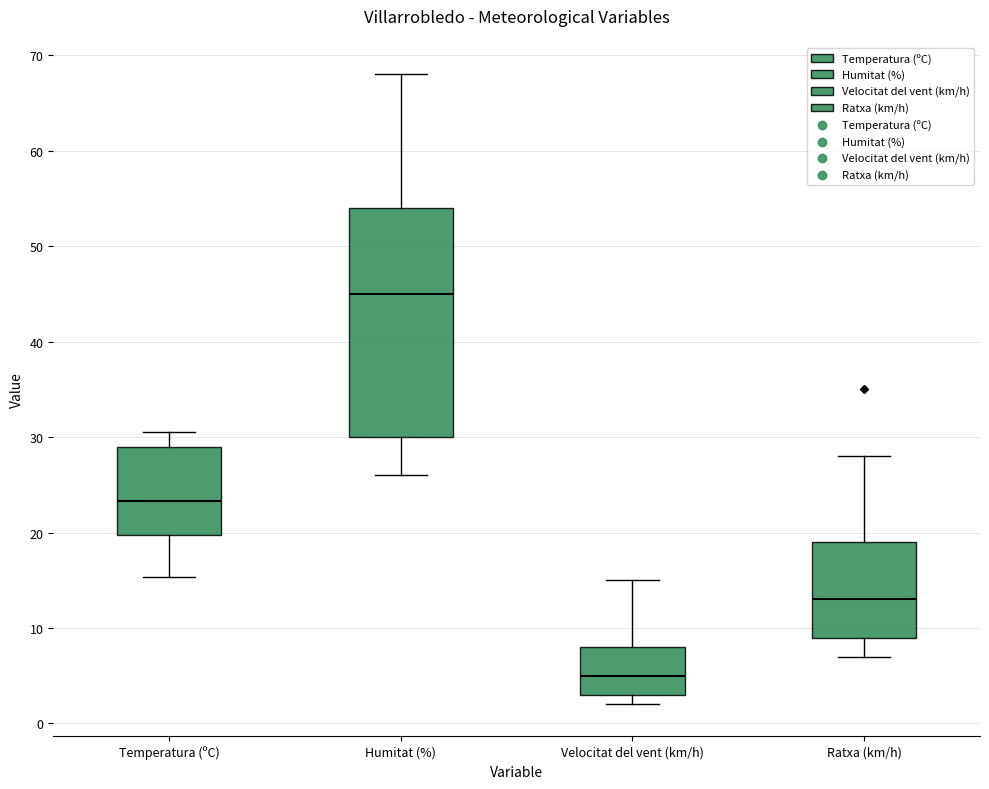

Where is the lower edge of the box for Ratxa (km/h) on the y-axis? The values are not printed on the chart, so give them approximately, as read against the axis.

9